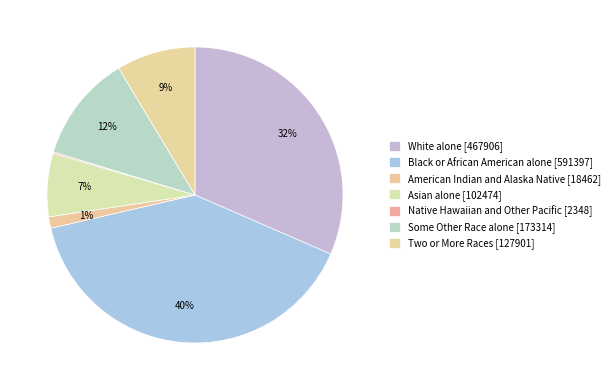

To the nearest percent, what is the average slice percentage?

14%